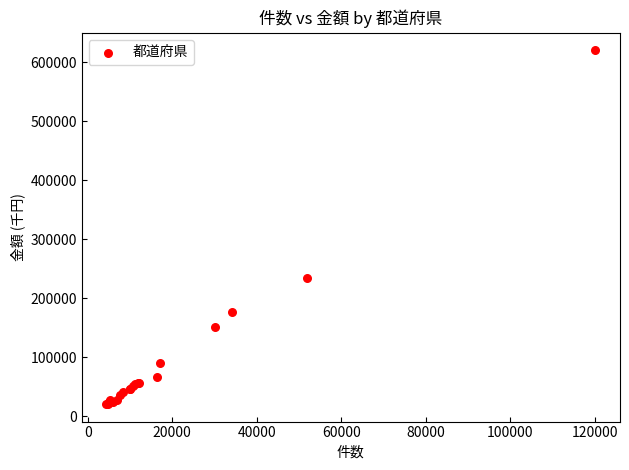

What Y value in the scatter plot is closest to 320440?

234715.9